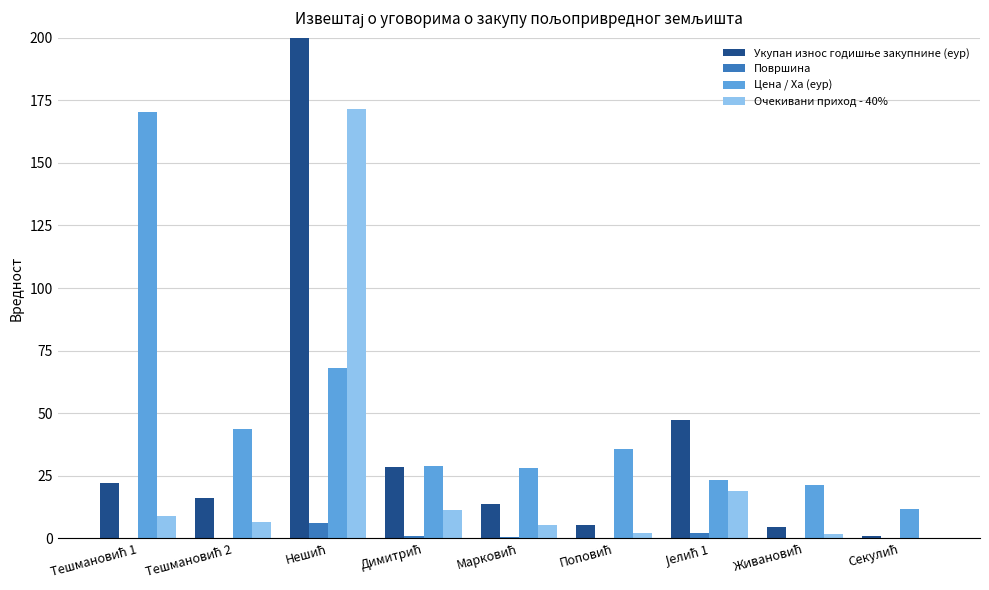

Which label corresponds to the smallest value in the chart?

Секулић